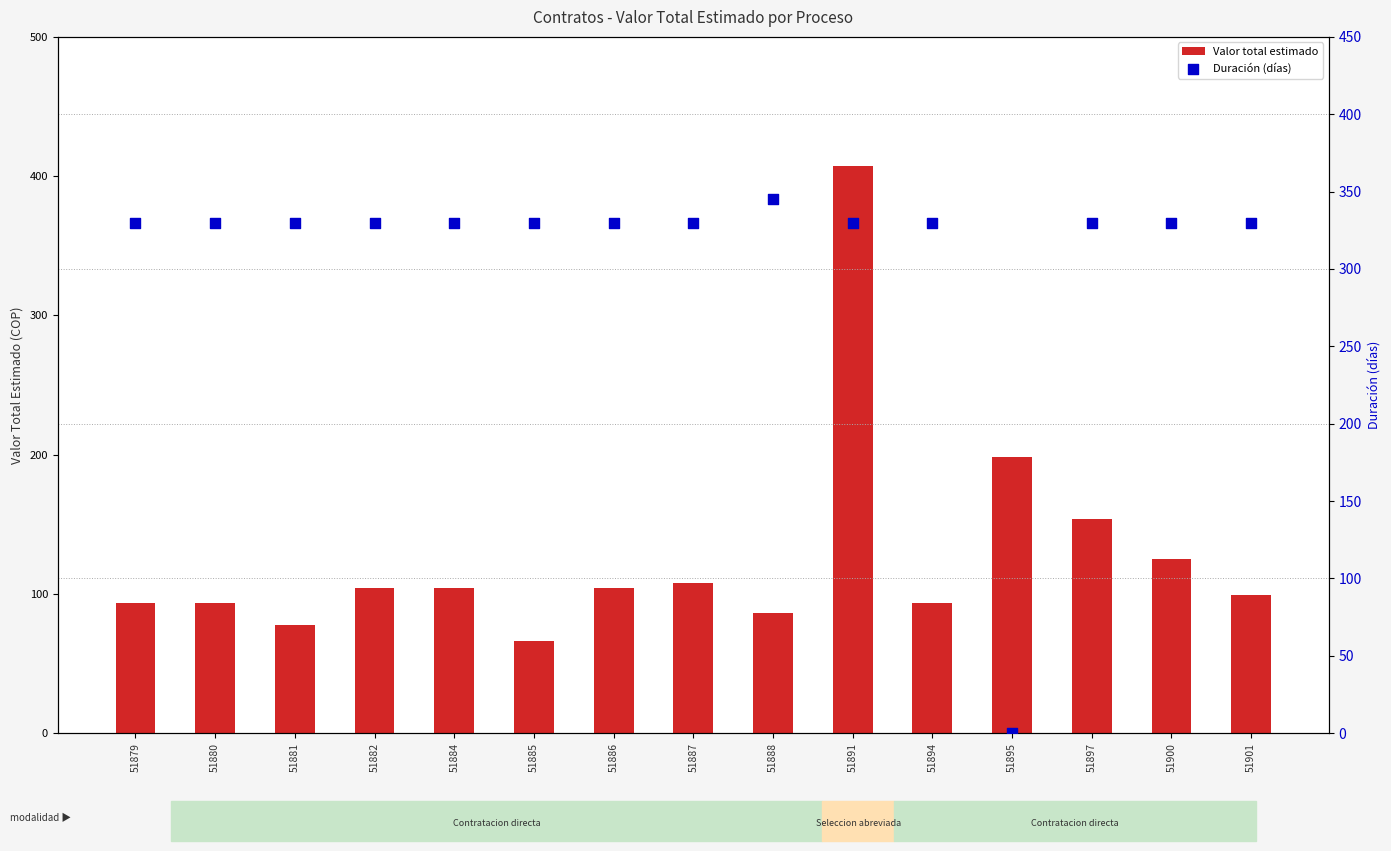

What is the total value across all series at 51879?

423.4